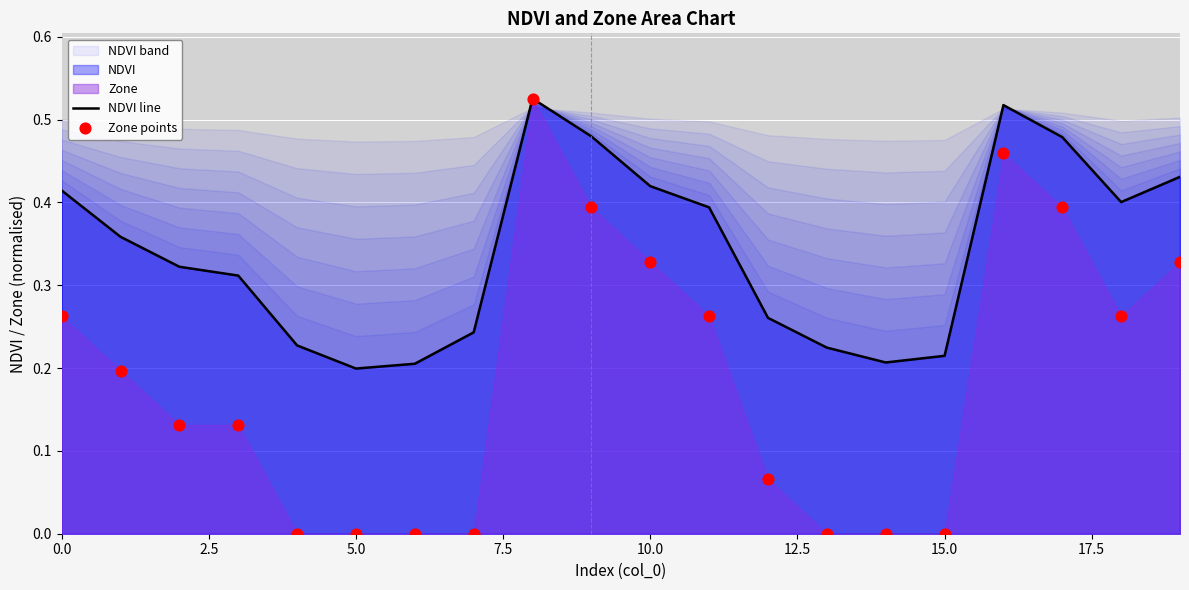

Which series has the largest total across all categories?

NDVI line